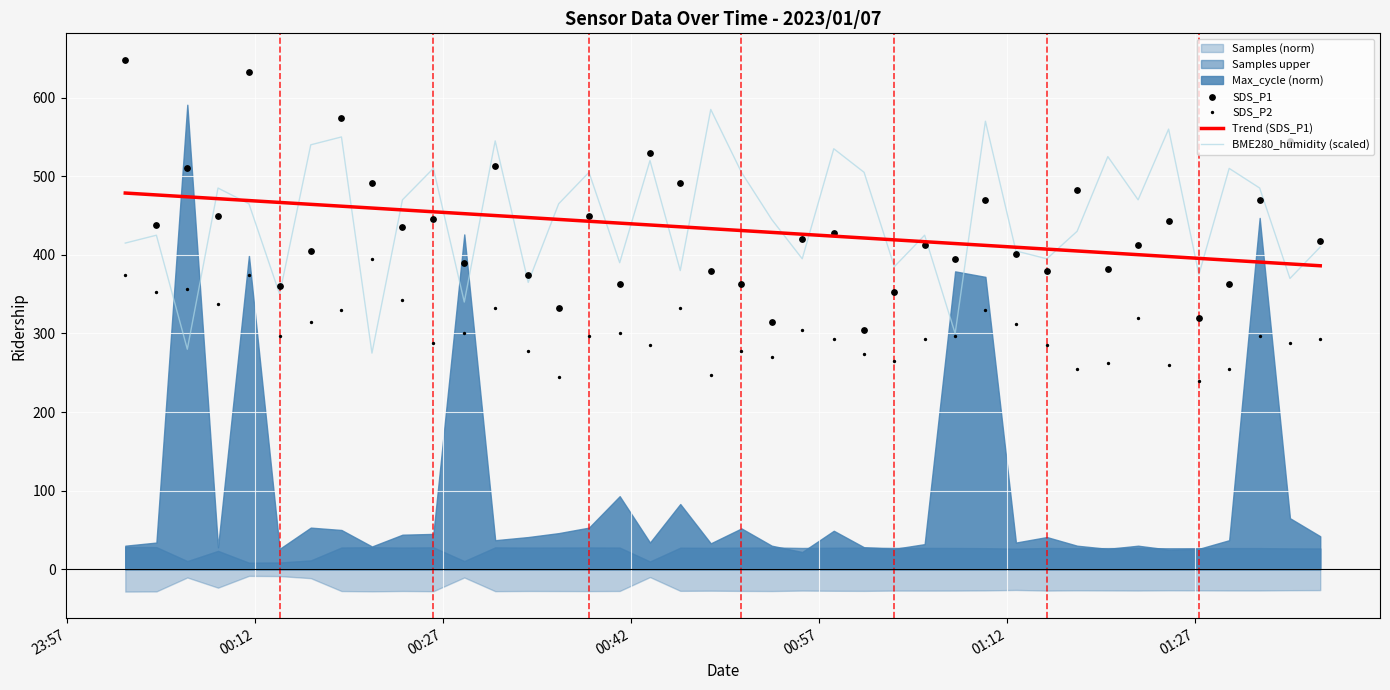

What is the highest value of the Trend (SDS_P1) series?

478.7